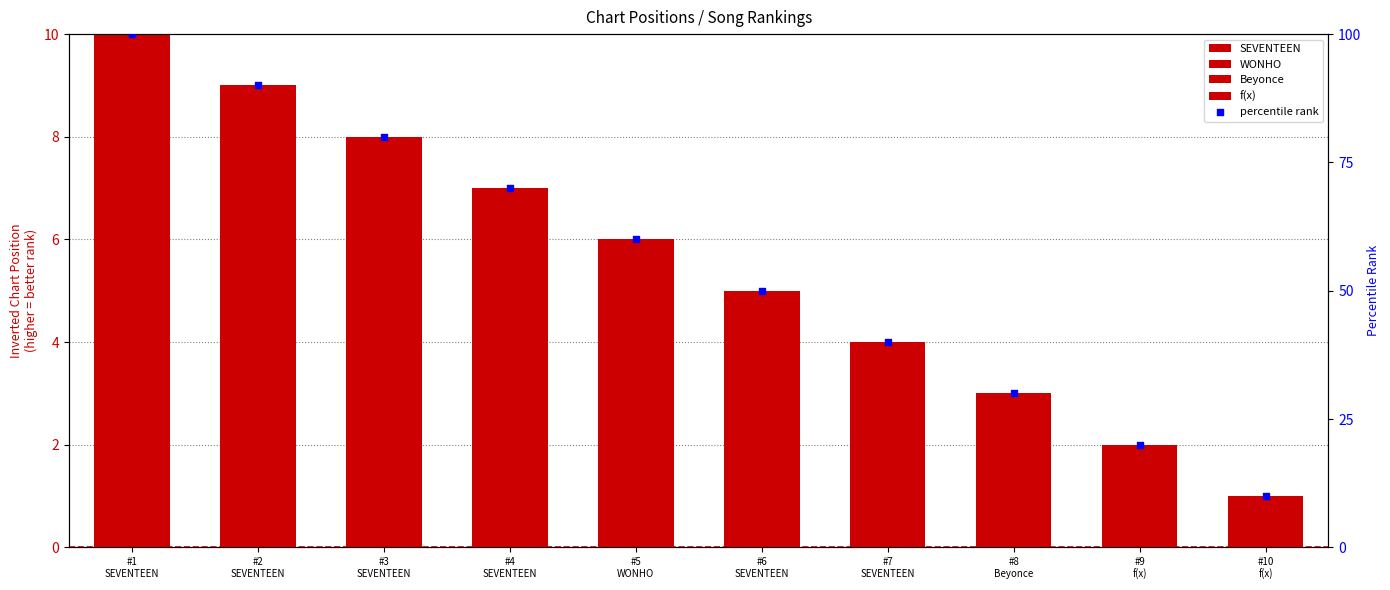

What is the ratio of the value at #2
SEVENTEEN to the value at #8
Beyonce?

3.0